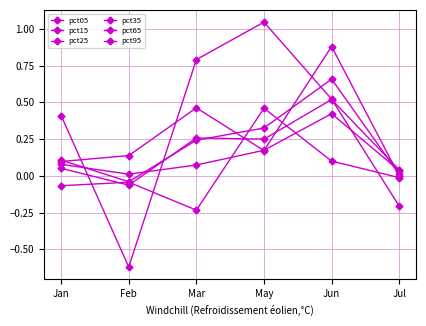

True or false: pct65 has a value of 0.0 at Feb.

False